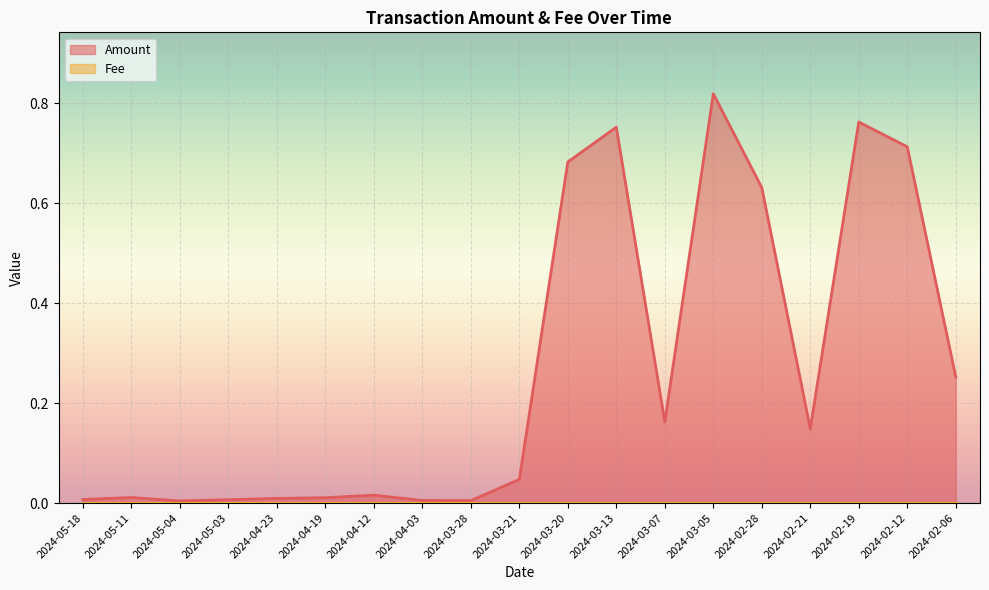

What position from the right is 2024-03-13?

8